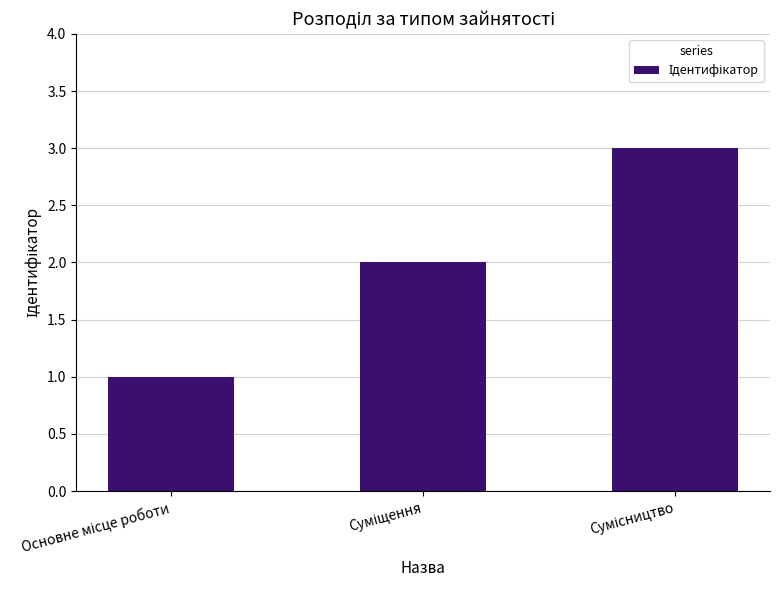

Are the bars grouped side by side (vs. stacked)?

No